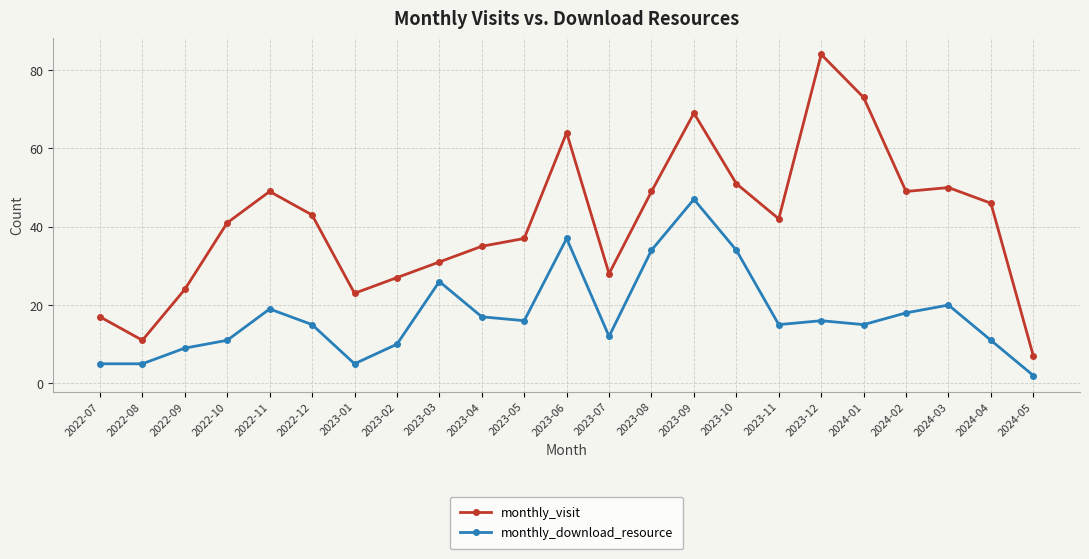

True or false: monthly_visit has a value of 7 at 2024-05.

True